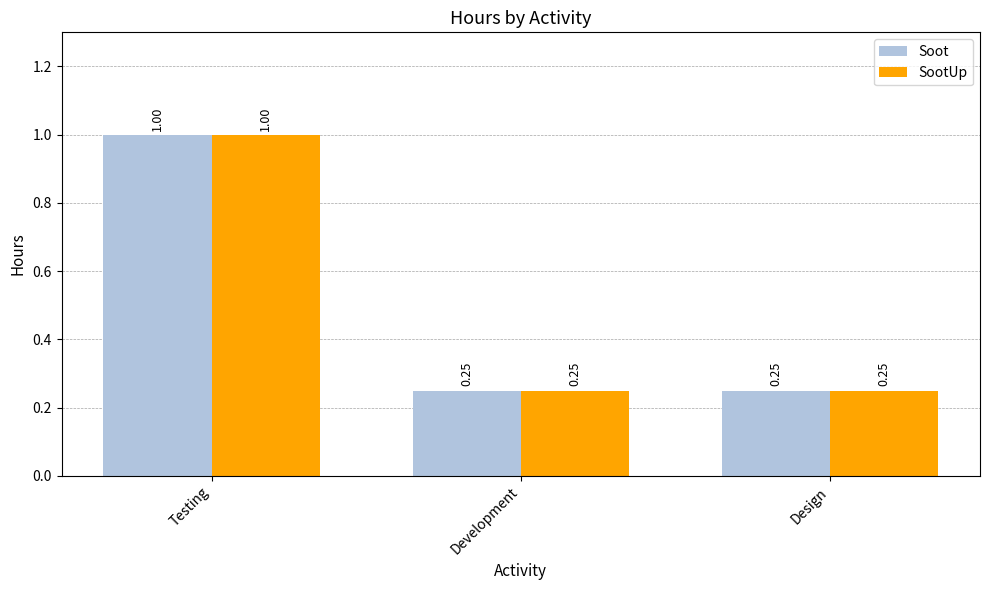

Which category has the highest value in the SootUp series?

Testing